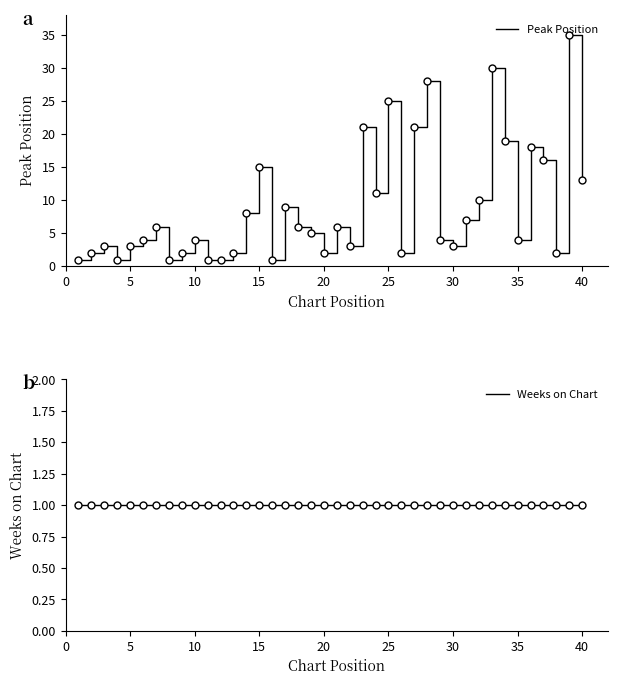

True or false: Weeks on Chart and Peak Position cross at least once.

False